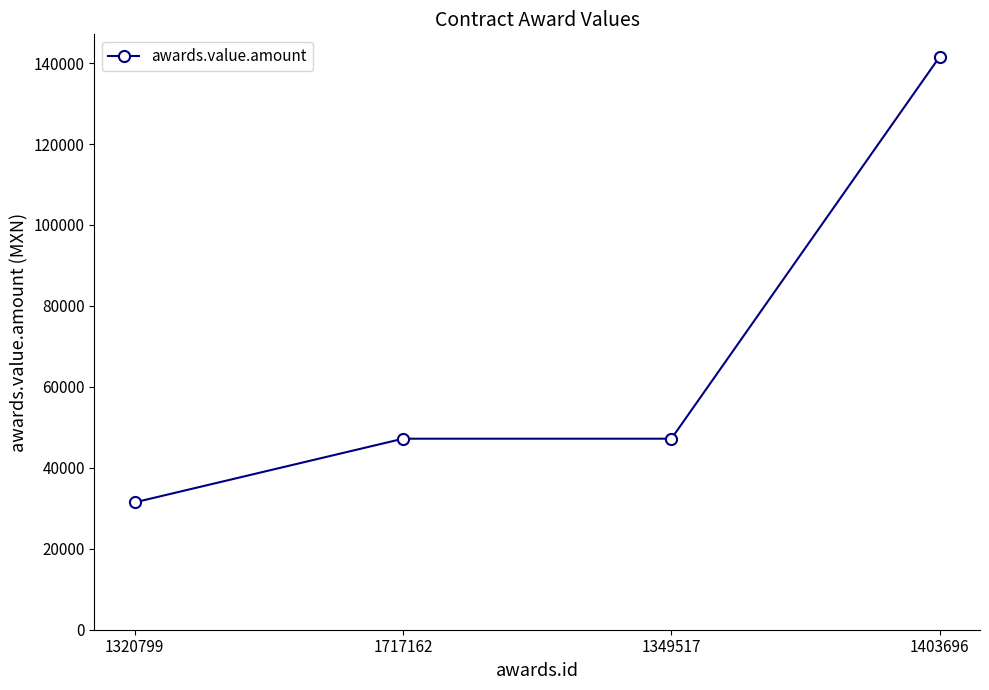

How many series are shown in this chart?

1